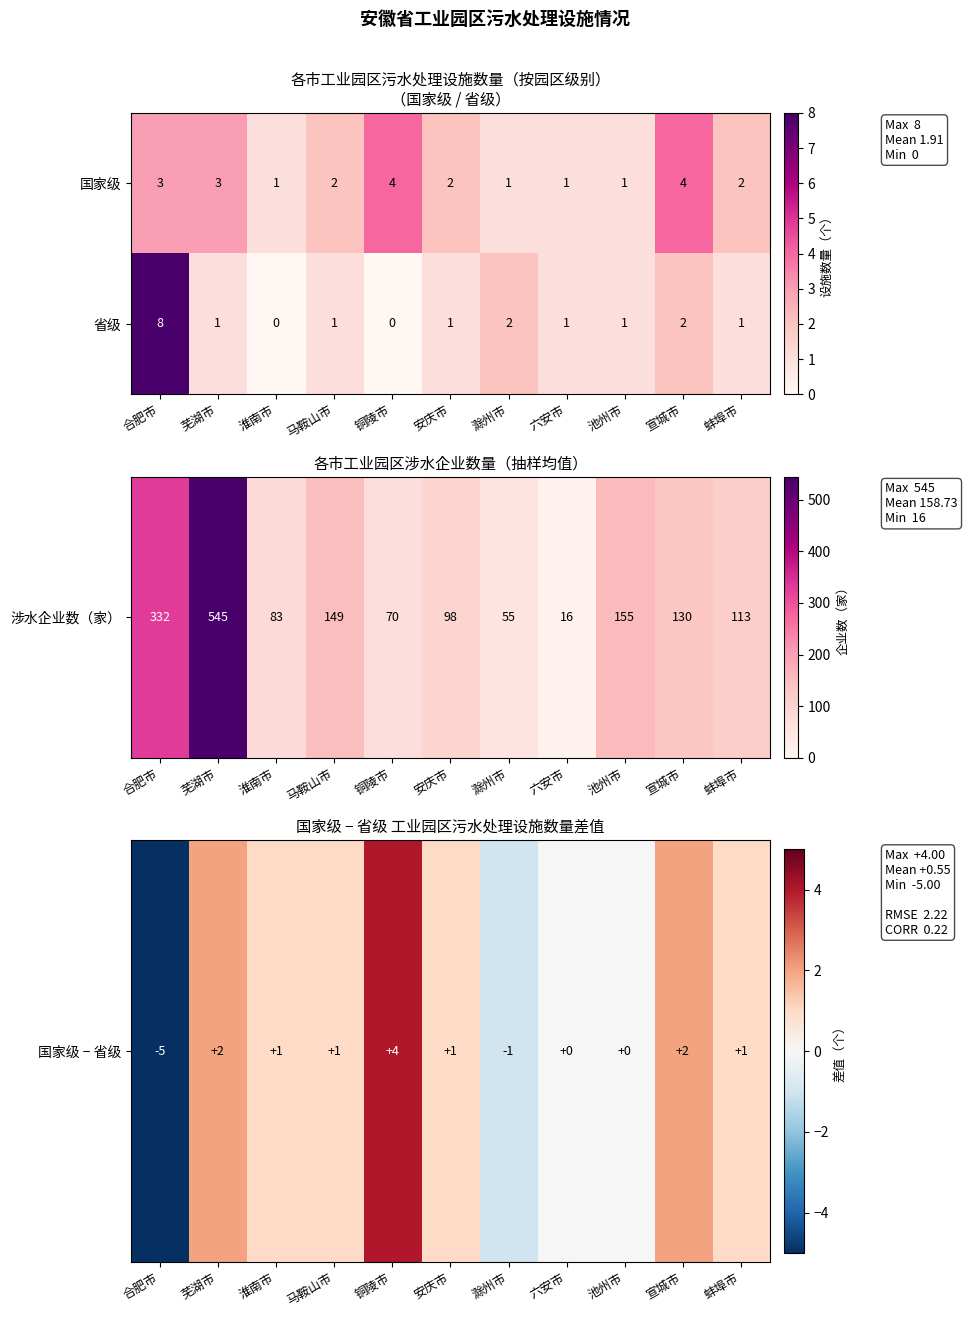

What is the sum of all 国家级 values?

24